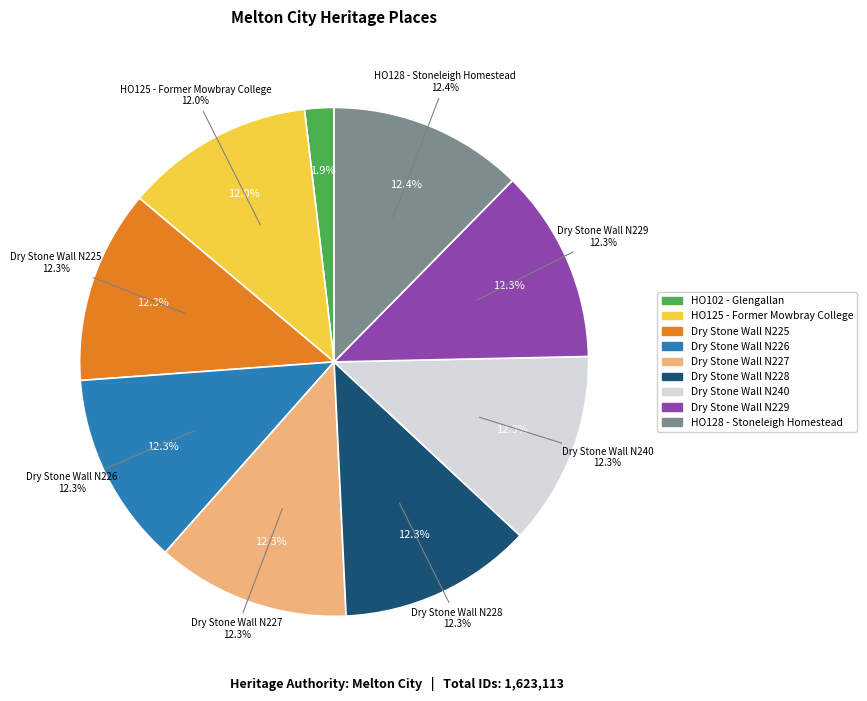

To the nearest percent, what percentage of the pie is HO128 - Stoneleigh Homestead?

12%